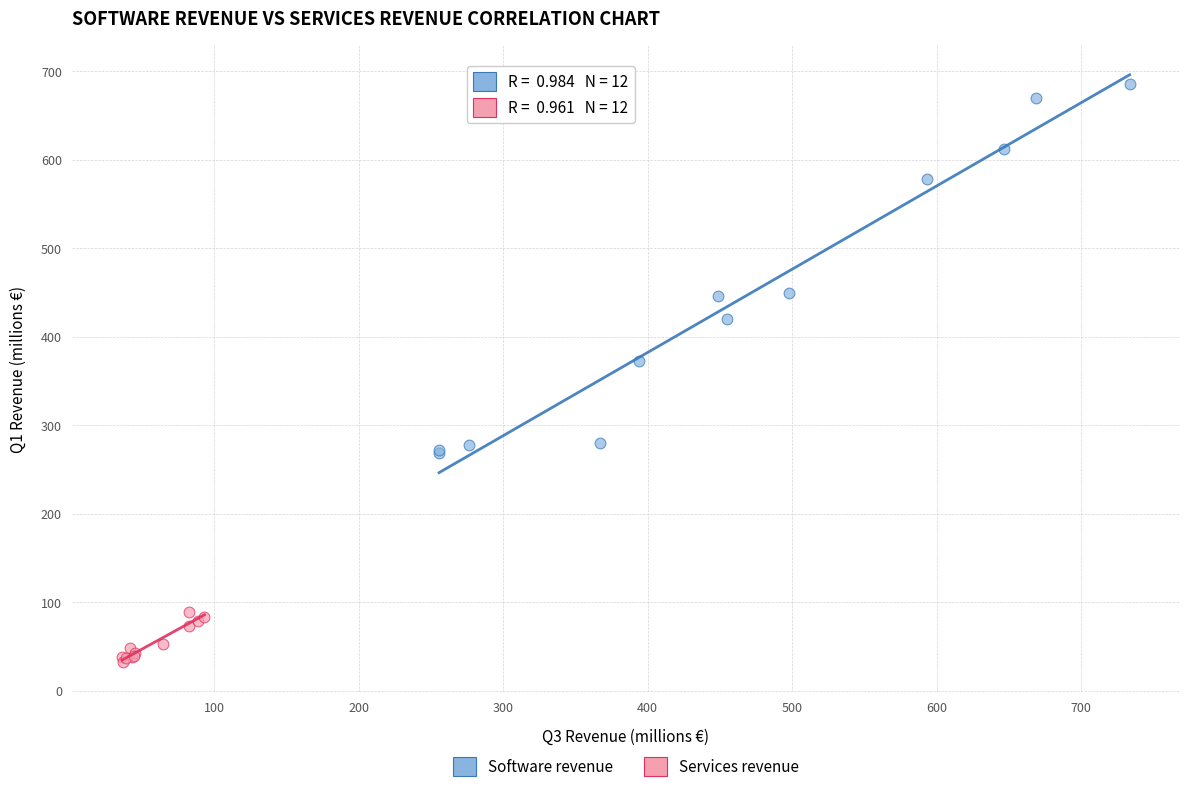

Which series reaches the minimum Y coordinate?

Services revenue